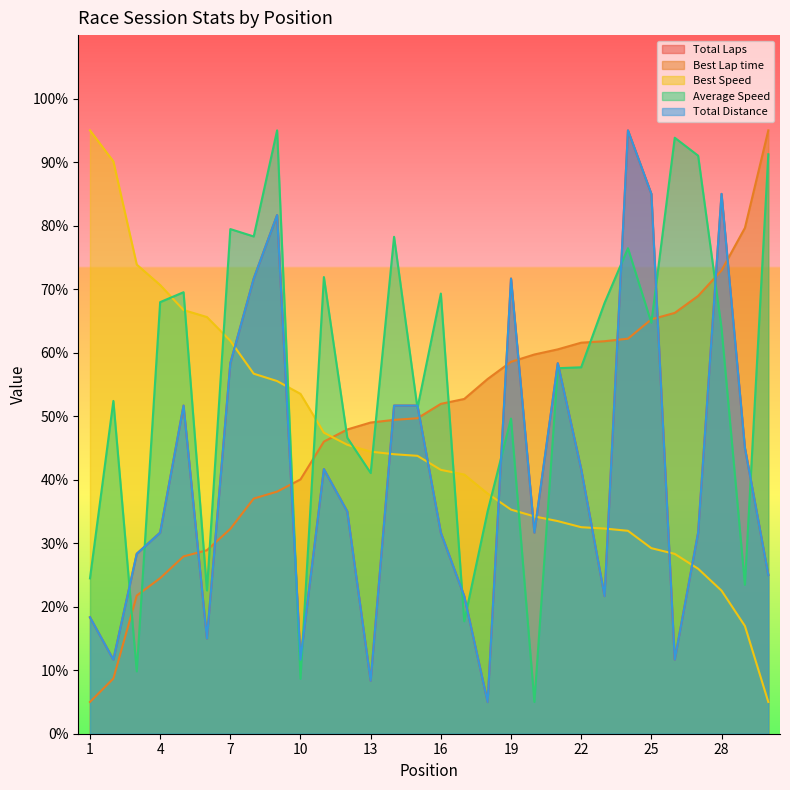

List the labels in order of Best Speed value, largest first.

1, 2, 3, 4, 5, 6, 7, 8, 9, 10, 11, 12, 13, 14, 15, 16, 17, 18, 19, 20, 21, 22, 23, 24, 25, 26, 27, 28, 29, 30